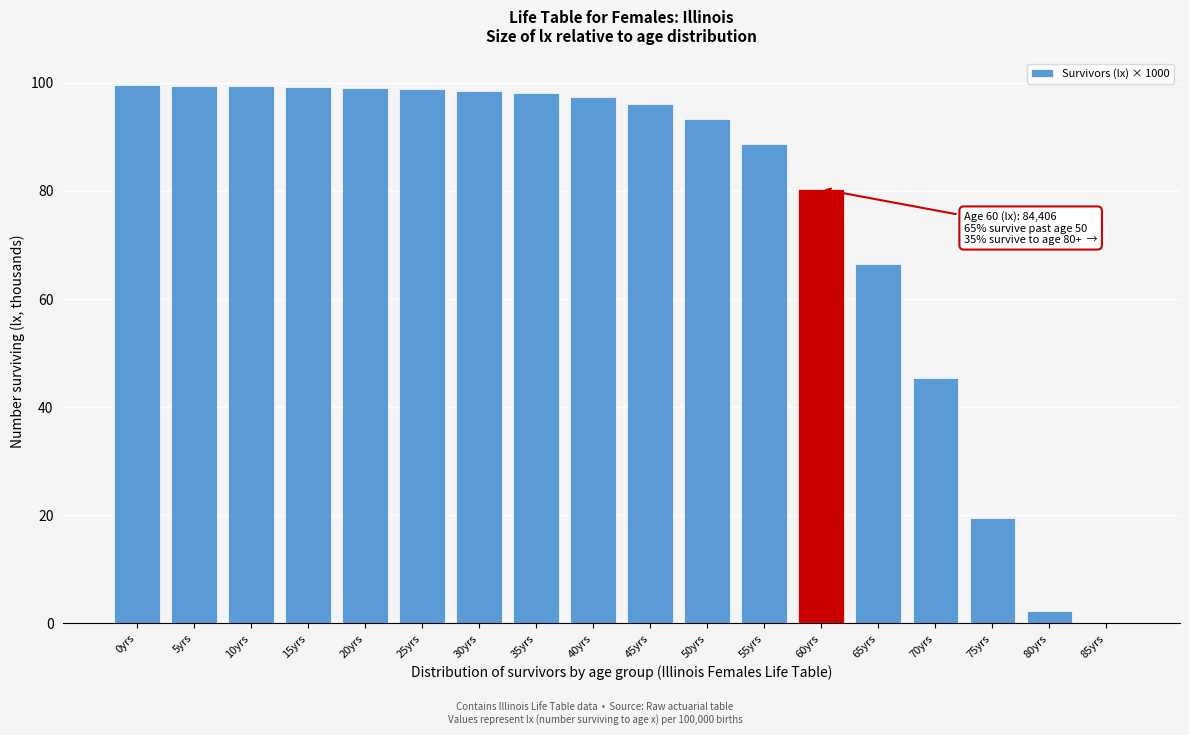

What is the sum of the values at 80yrs and 70yrs?

47.7